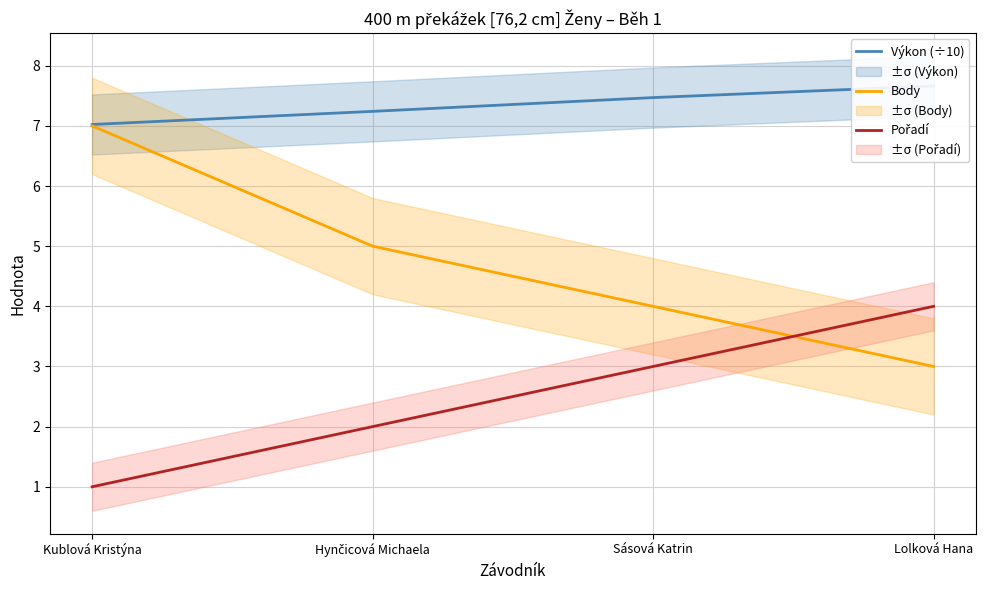

List the series in order of their overall mean, lowest first.

Pořadí, Body, Výkon (÷10)